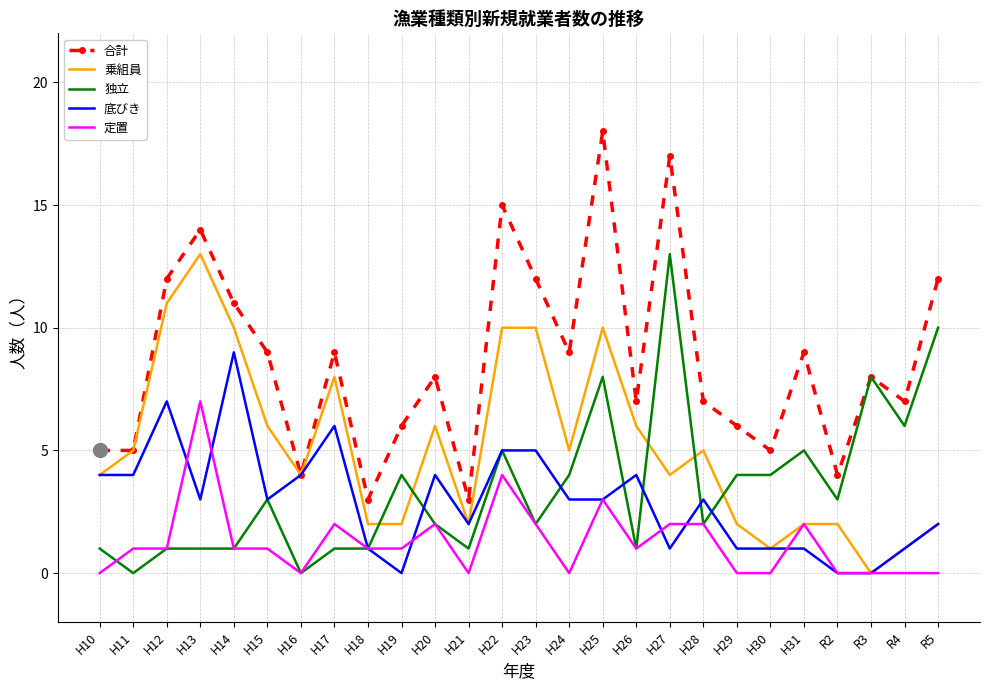

The 乗組員 series shows 4 at H16. True or false?

True